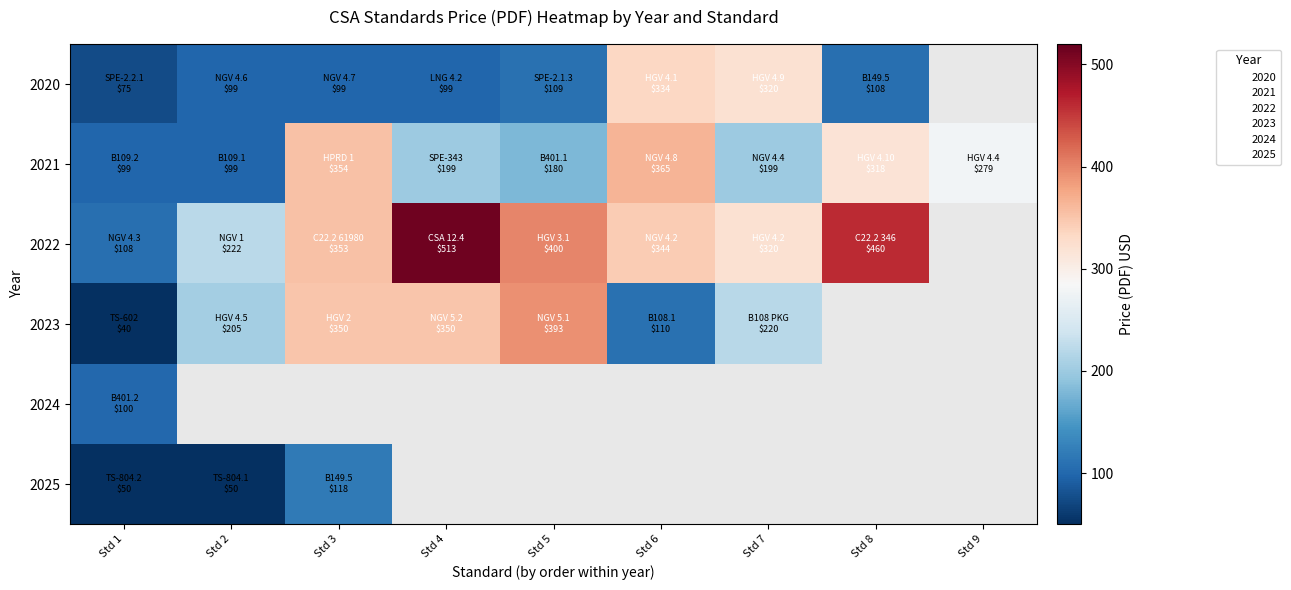

How many data points in 2023 are less than 350?

4